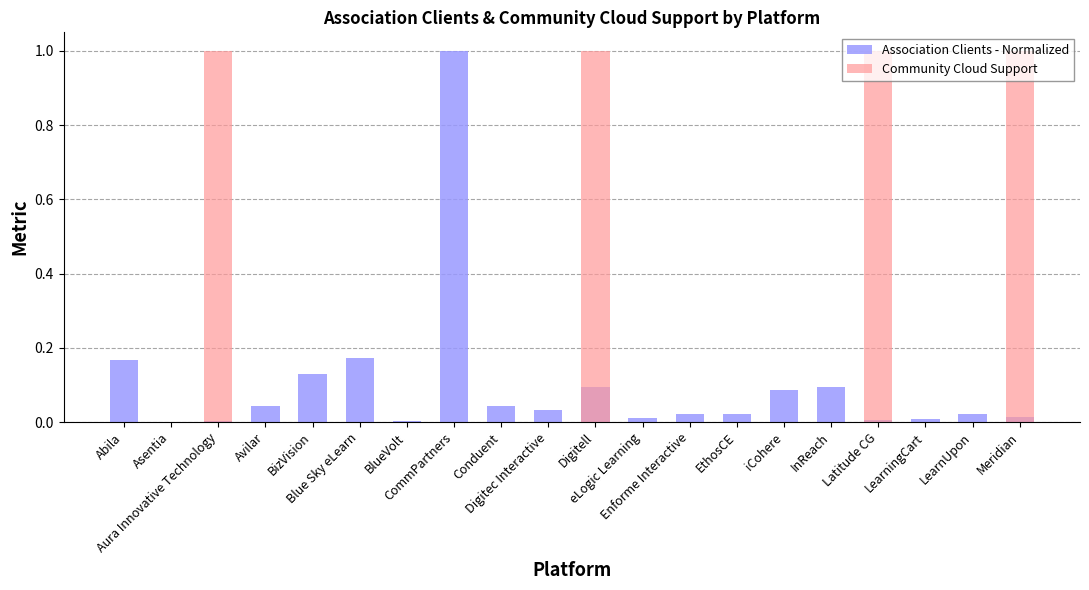

What is the label of the 17th bar from the right?

Avilar